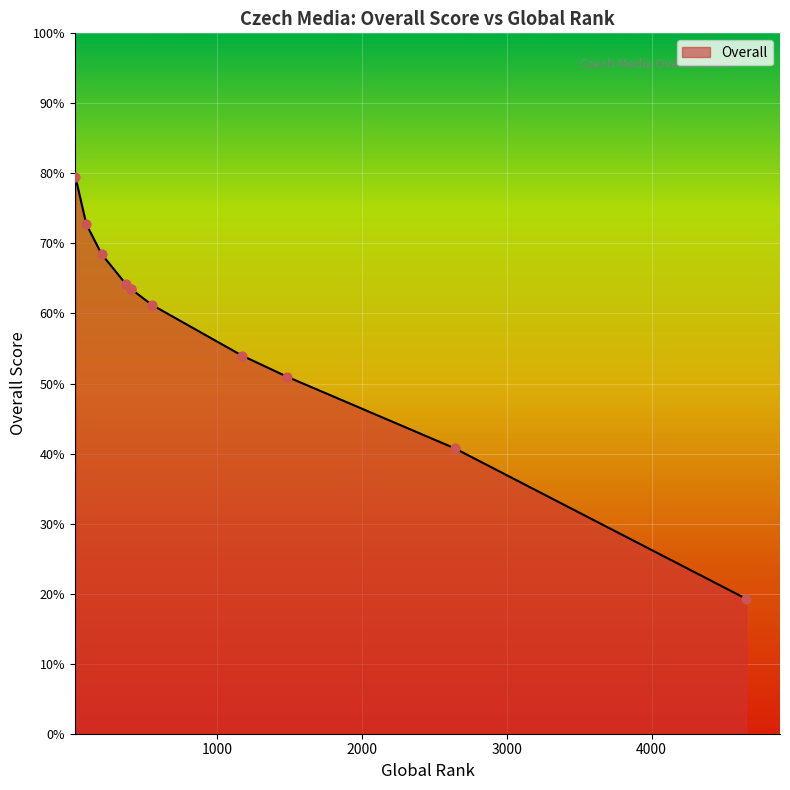

Between aktualne.cz and novinky.cz, which is larger?

aktualne.cz